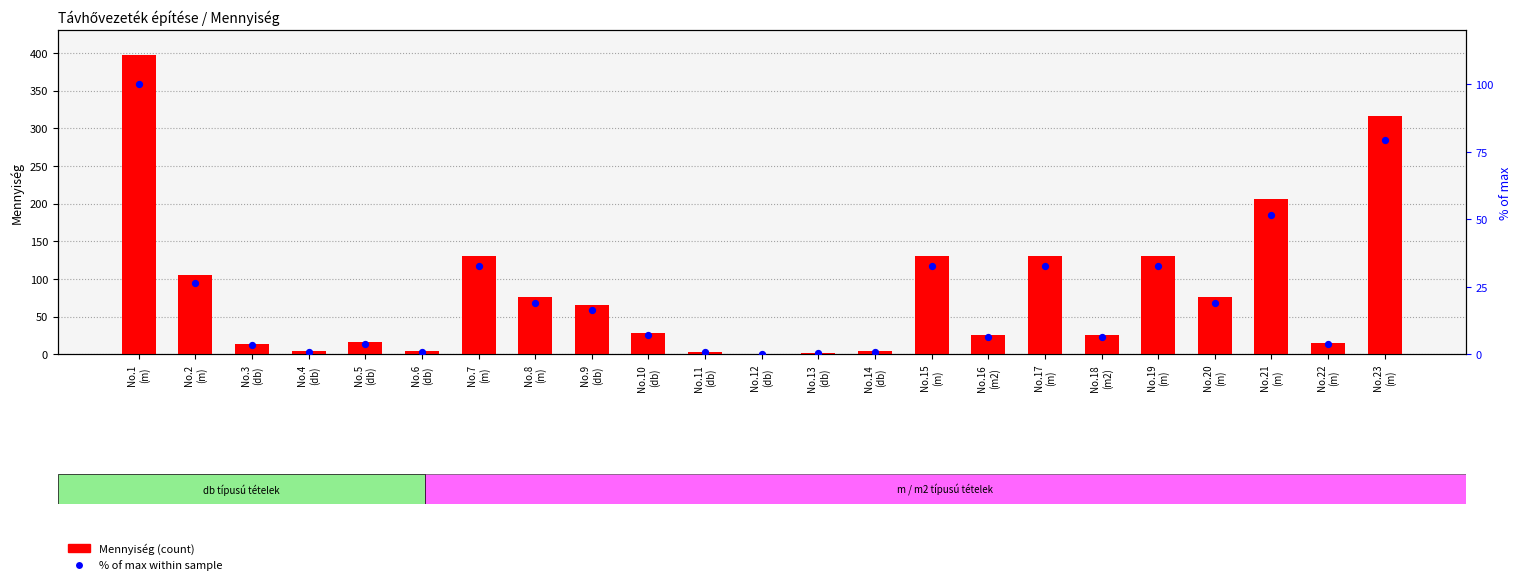

At which category is the sum across all series the highest?

No.1
(m)